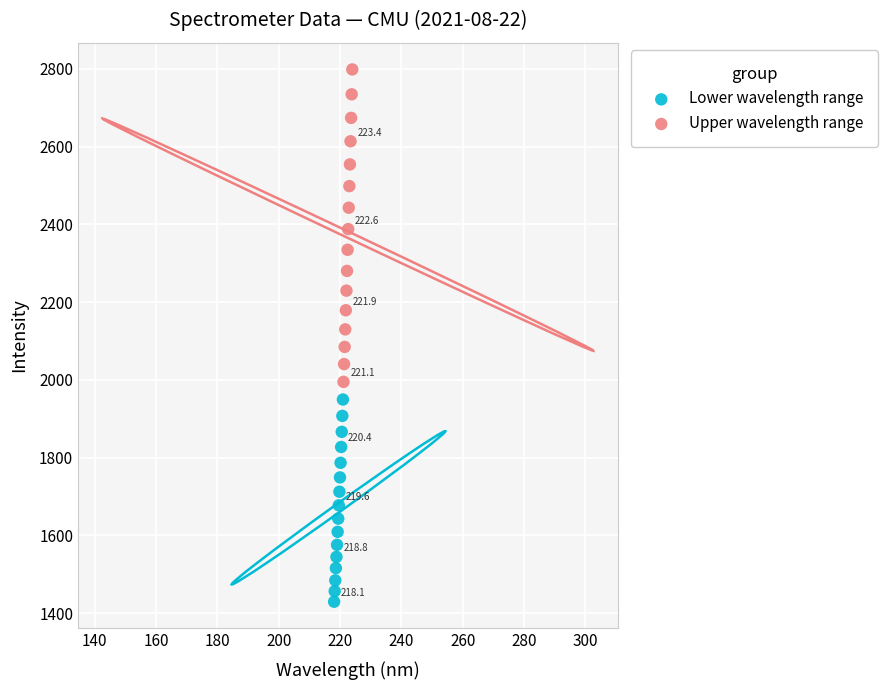

Which series has the largest Y range (max minus min)?

Upper wavelength range